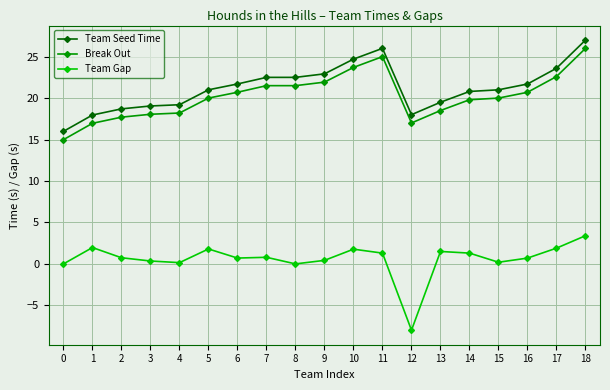

Which series has the largest range (max minus min)?

Team Gap